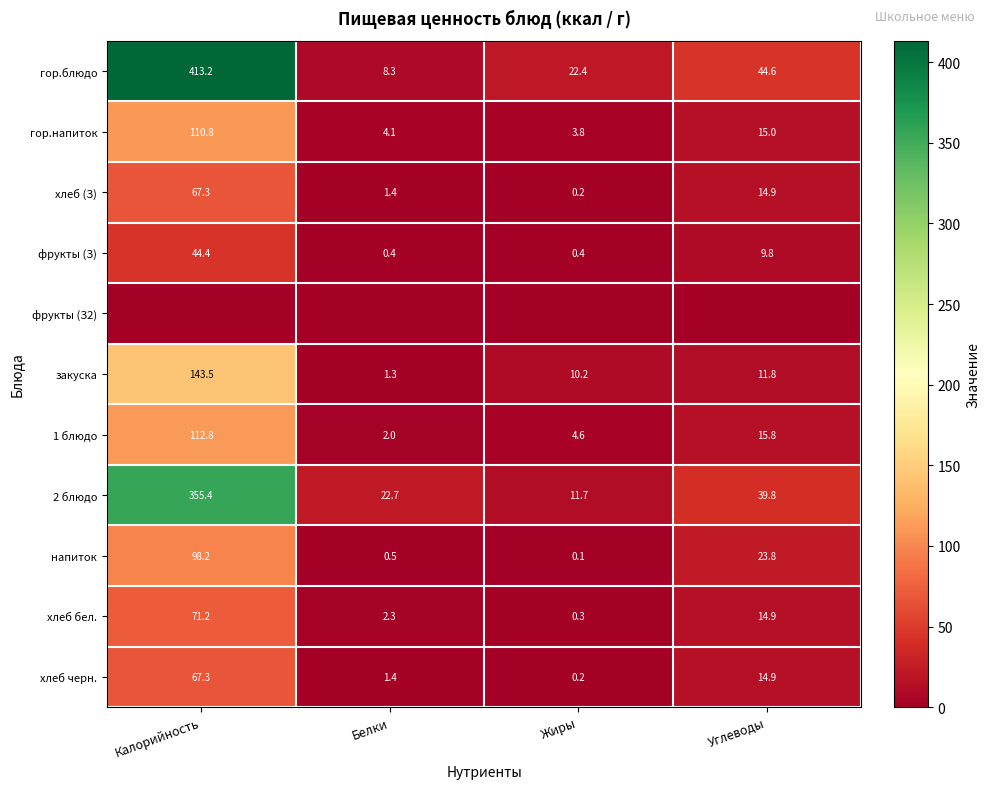

Which category has the highest value in the гор.блюдо series?

Калорийность